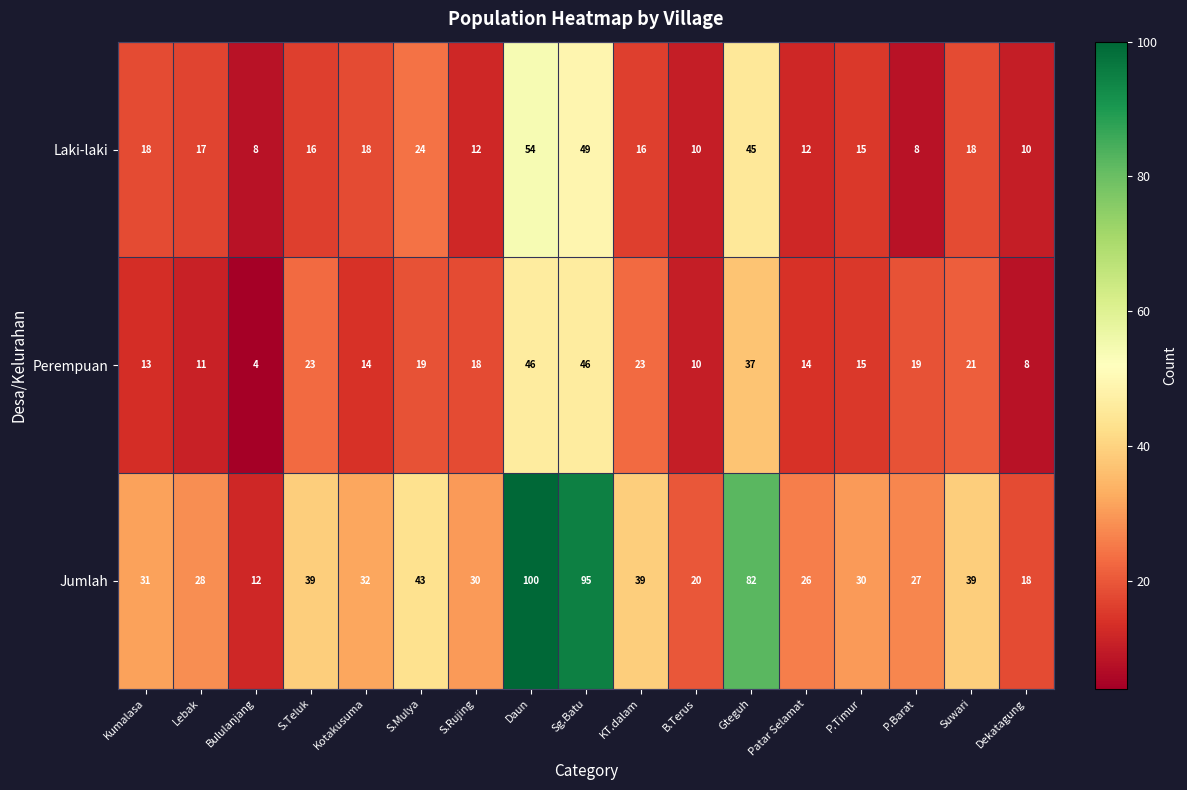

What is the sum of all Jumlah values?

691